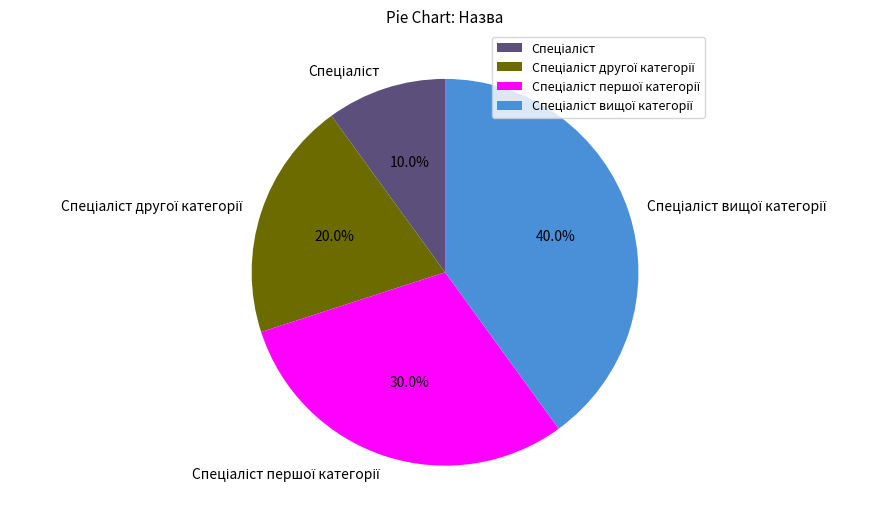

Is there any slice that represents more than half of the pie?

No